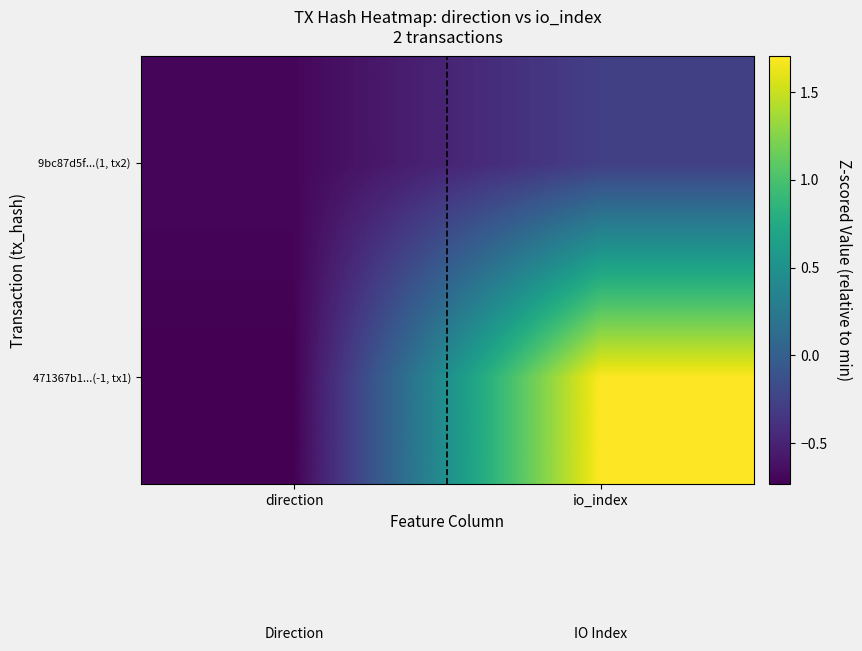

Rank the series at io_index from lowest to highest value.

9bc87d5f...(1, tx2), 471367b1...(-1, tx1)